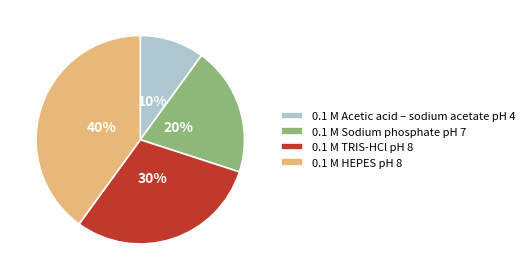

To the nearest percent, what is the difference between the largest and smallest slice percentages?

30%